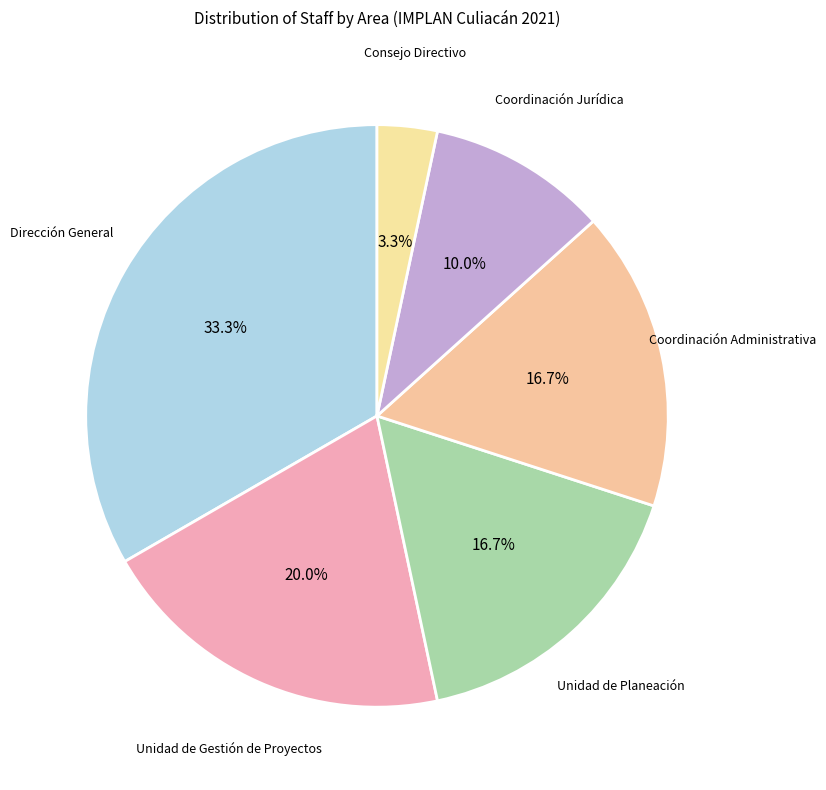

Which has a higher value, Unidad de Gestión de Proyectos or Dirección General?

Dirección General